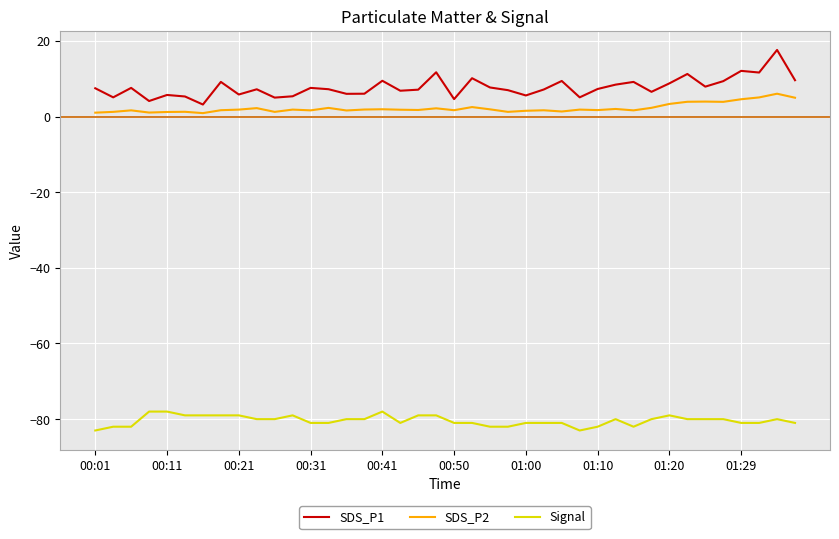

Which series has the largest total across all categories?

SDS_P1